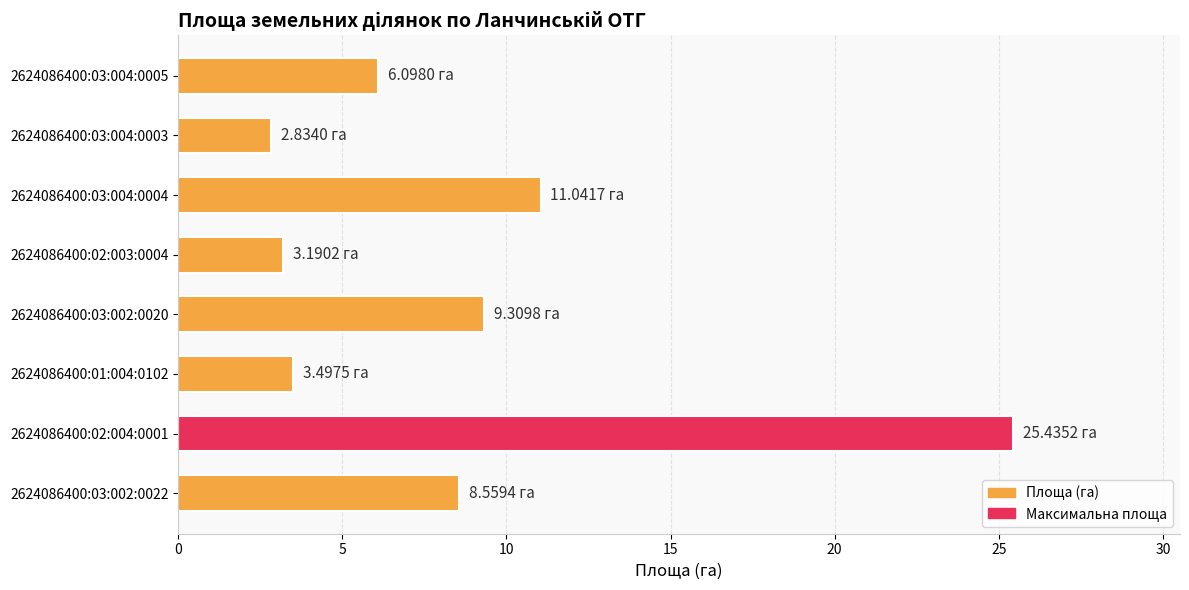

What is the change in value from 2624086400:03:002:0022 to 2624086400:03:004:0004?

+2.5